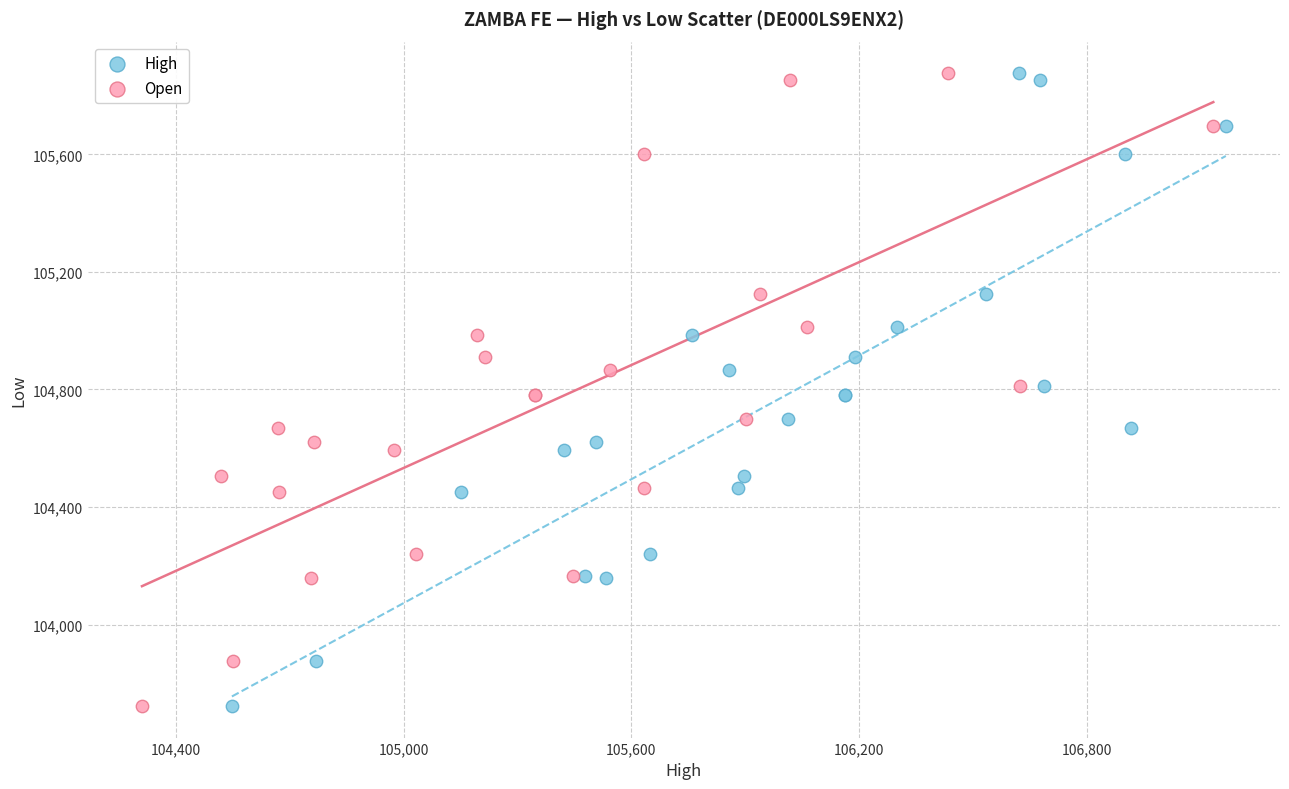

What are all the series names shown in the legend?

High, Open